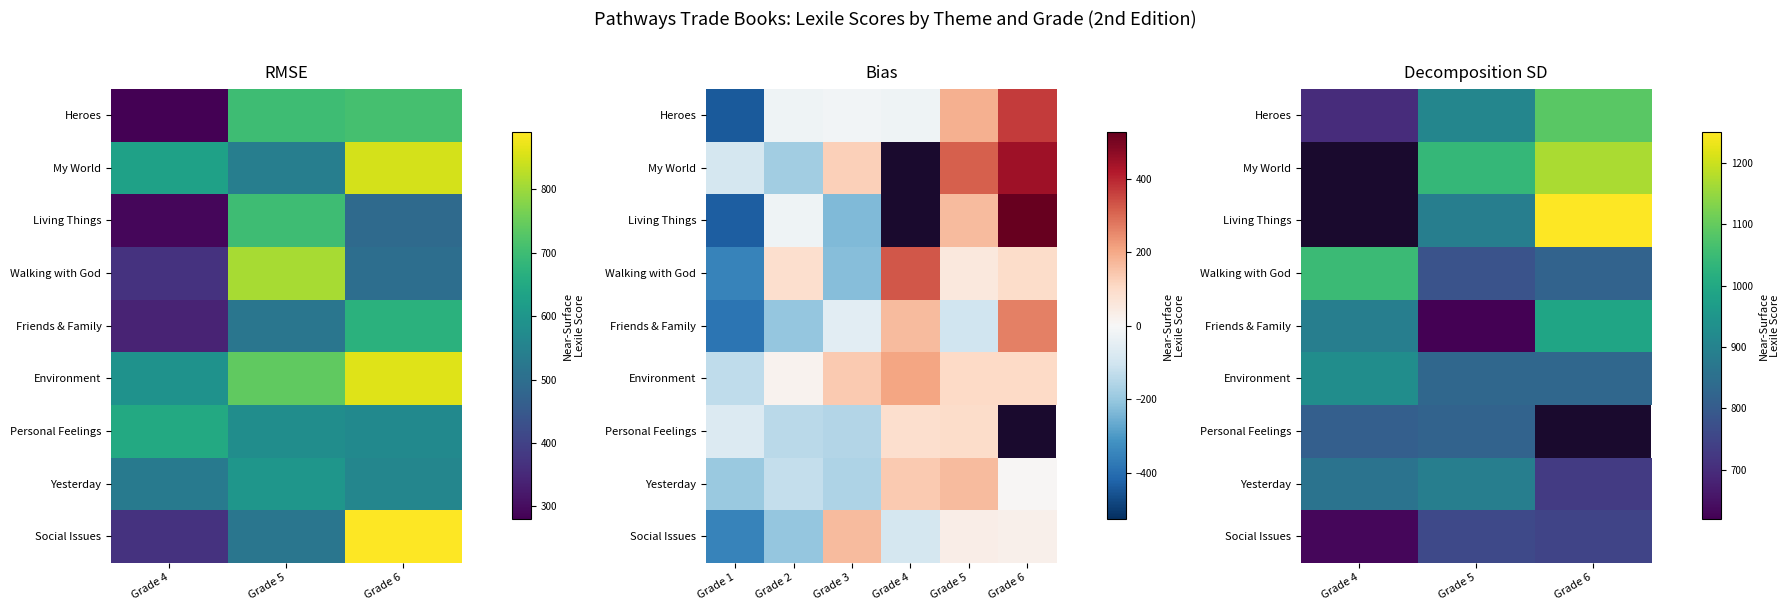

Read the Personal Feelings value at Grade 4.

810.0